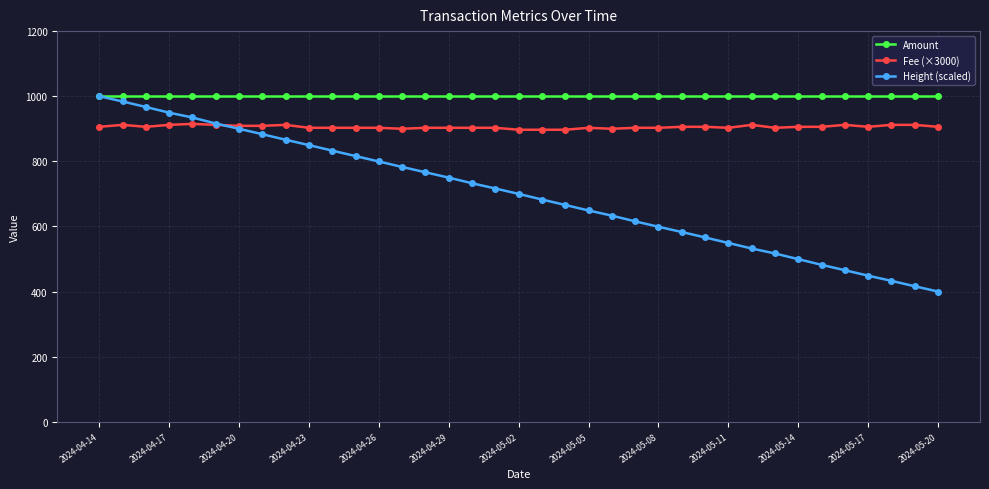

What is the value of the Fee (×3000) point at the 10th from the left?

903.0